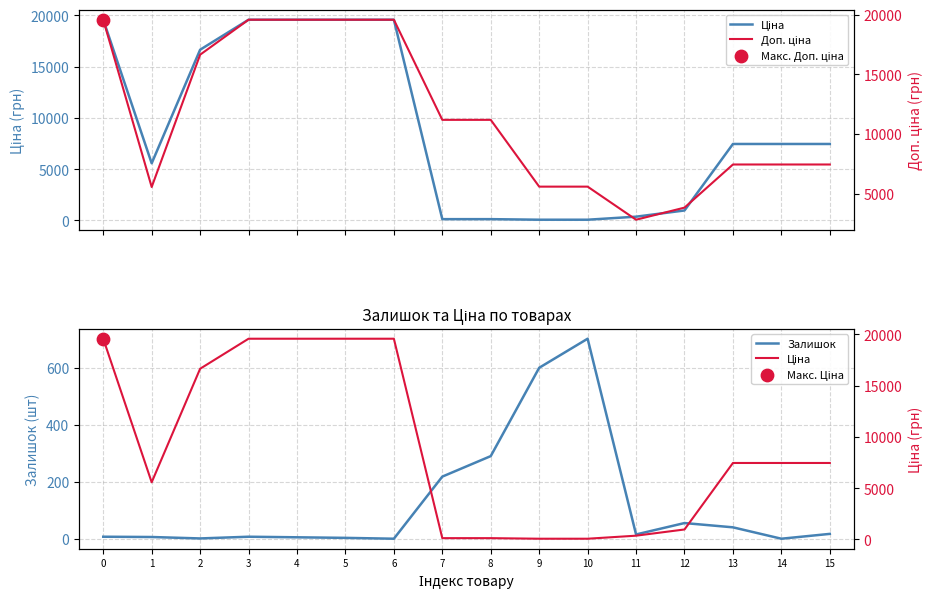

What is the total value across all series at 2?

33274.6